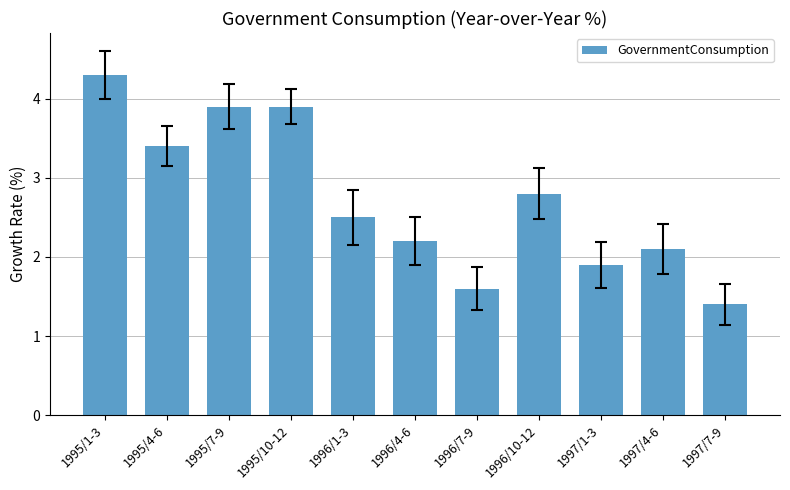

Is it true that the value at 1997/4-6 is 2.1?

True